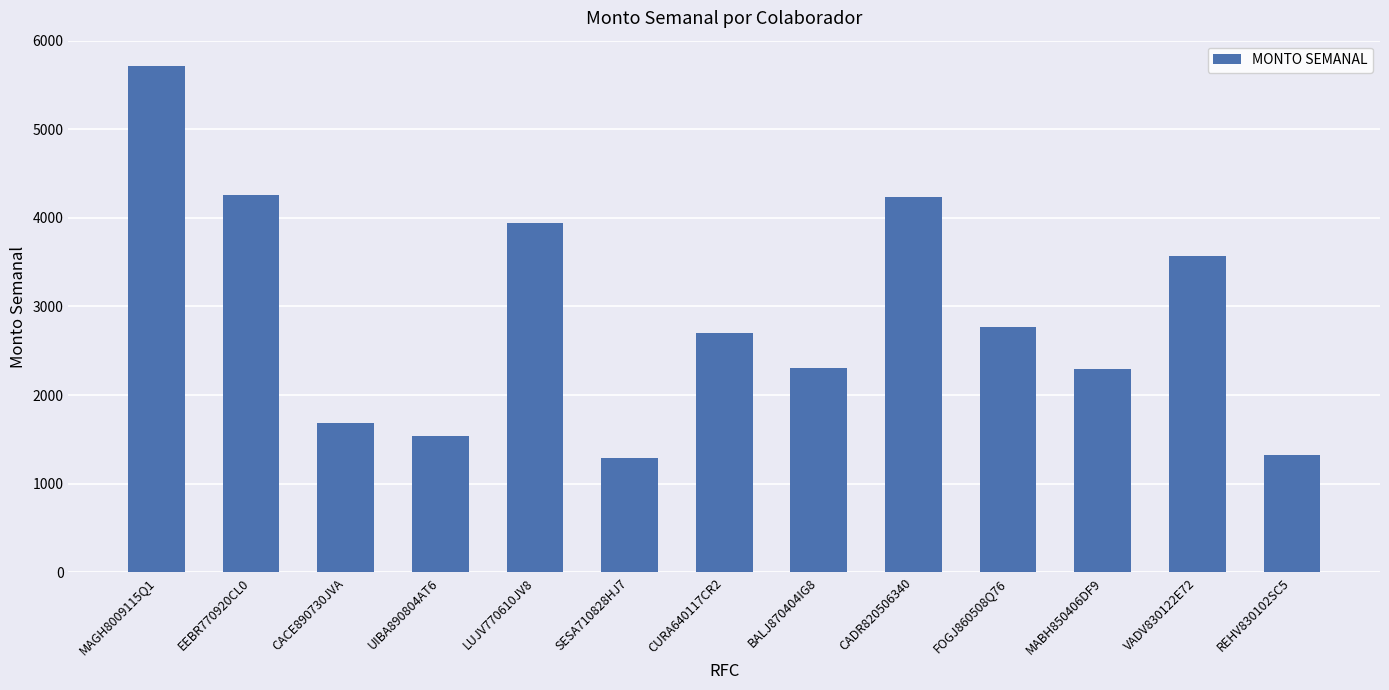

What is the change in value from UIBA890804AT6 to FOGJ860508Q76?

+1226.4